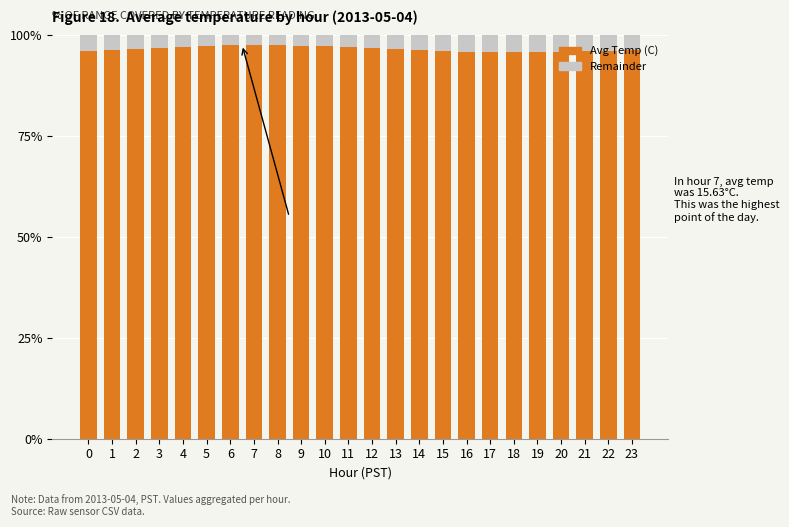

What is the minimum value for Avg Temp (C)?

95.9